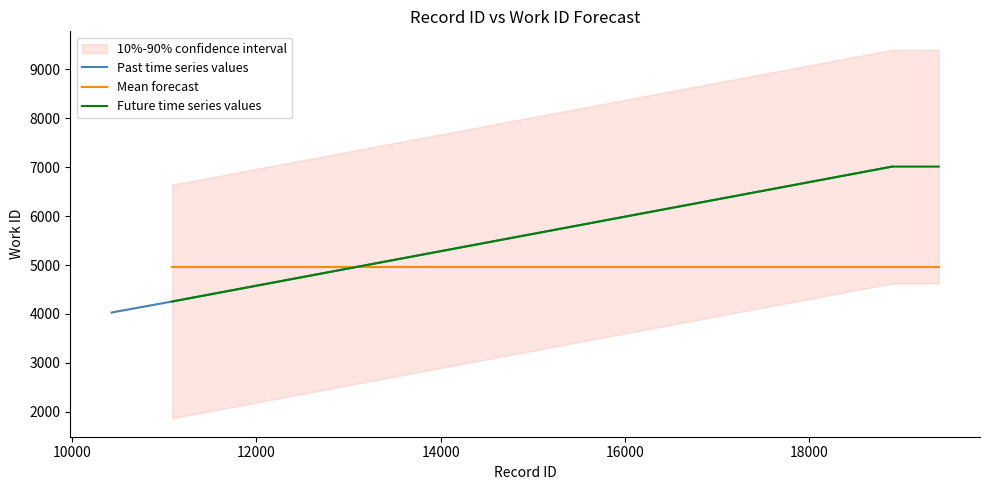

What is the difference between the maximum and minimum values?

2984